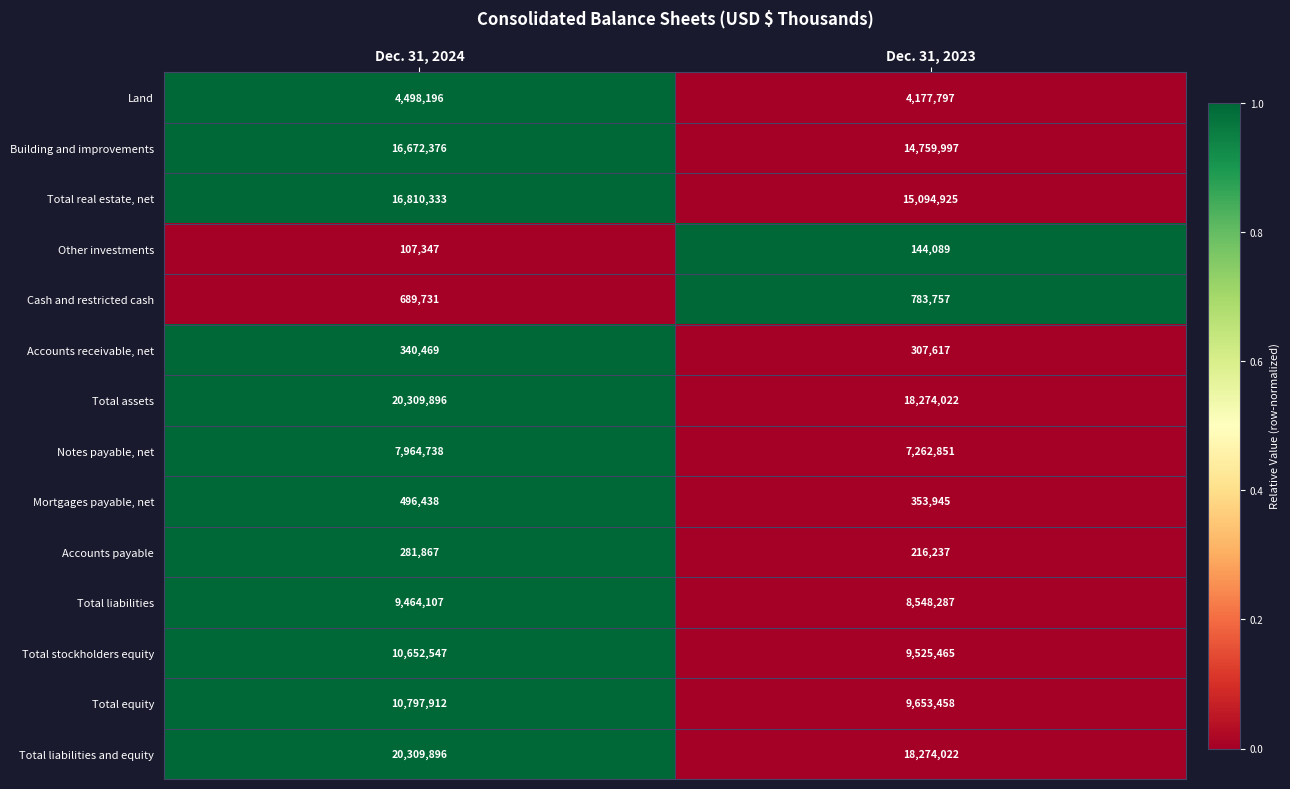

Is it true that Accounts receivable, net equals 143583 at Dec. 31, 2023?

False